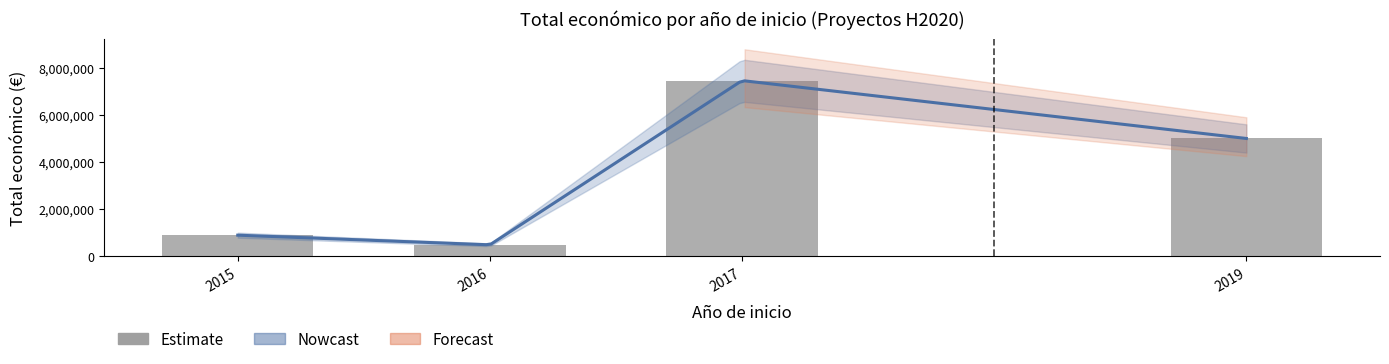

Are the bars grouped side by side (vs. stacked)?

No